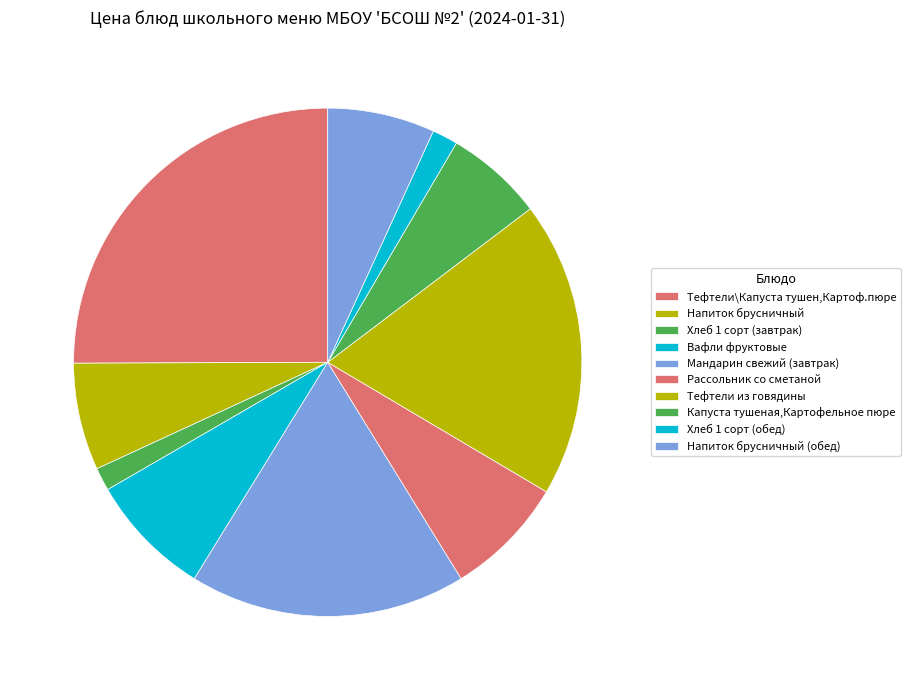

To the nearest percent, what is the difference between the largest and smallest slice percentages?

24%